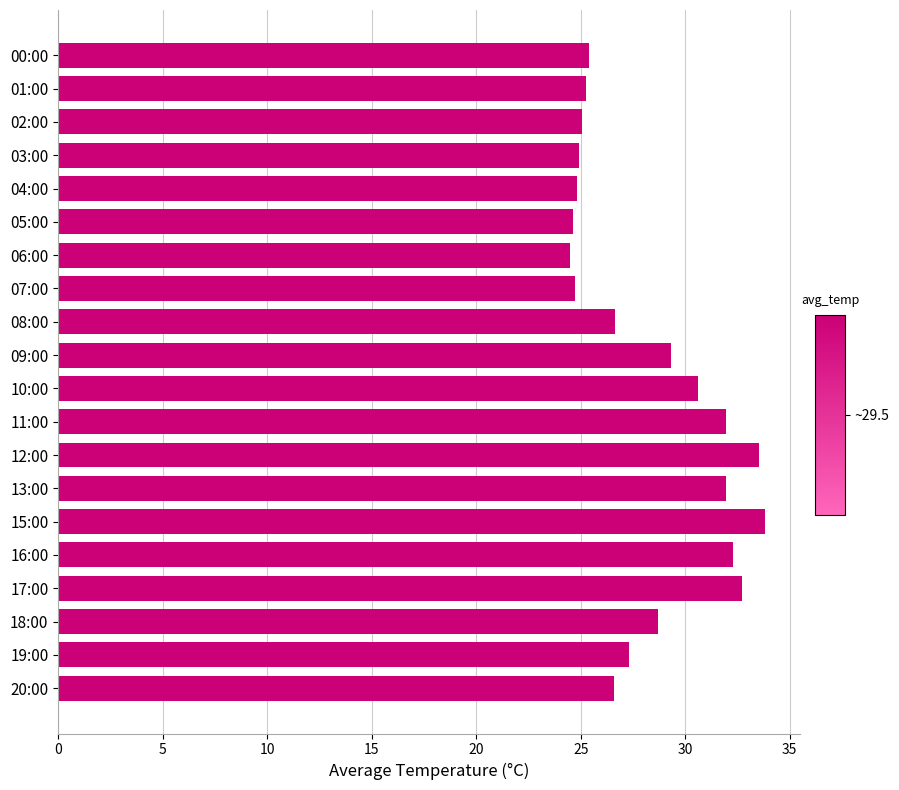

What is the sum of all values?

564.7